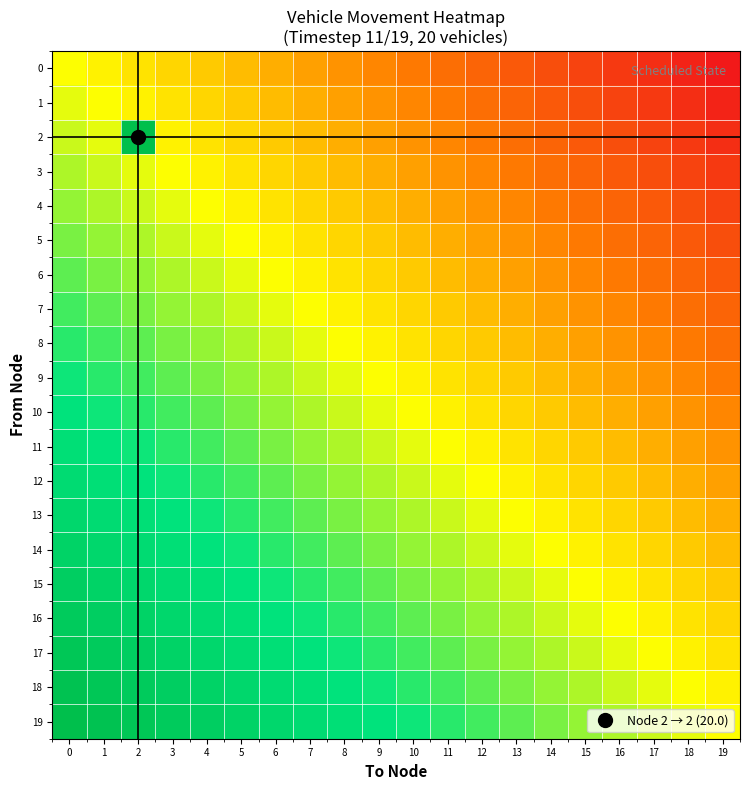

At how many categories does at least one series exceed 0?

19